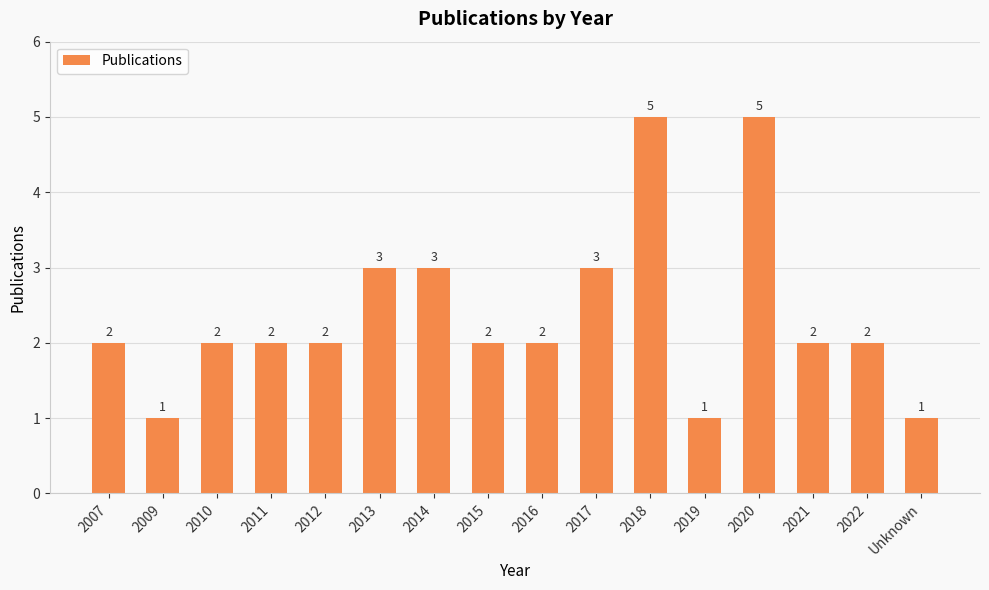

What is the label of the 10th bar from the right?

2014